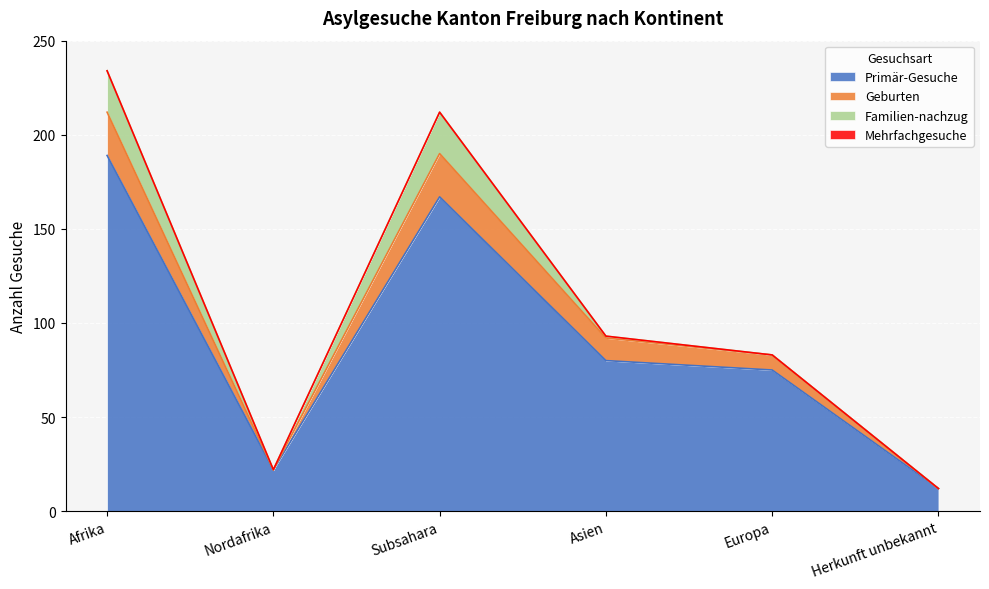

What is the value of the Primär-Gesuche point at the 5th from the left?

75